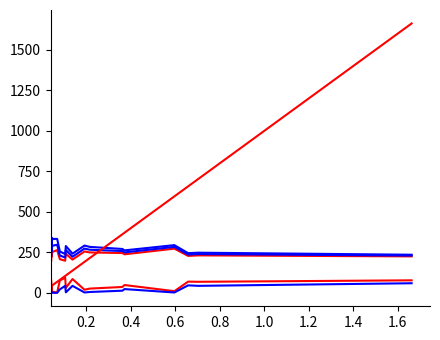

How many lines are shown in the chart?

6